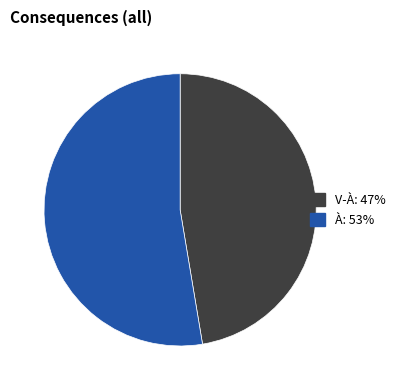

Is there any slice that represents more than half of the pie?

Yes